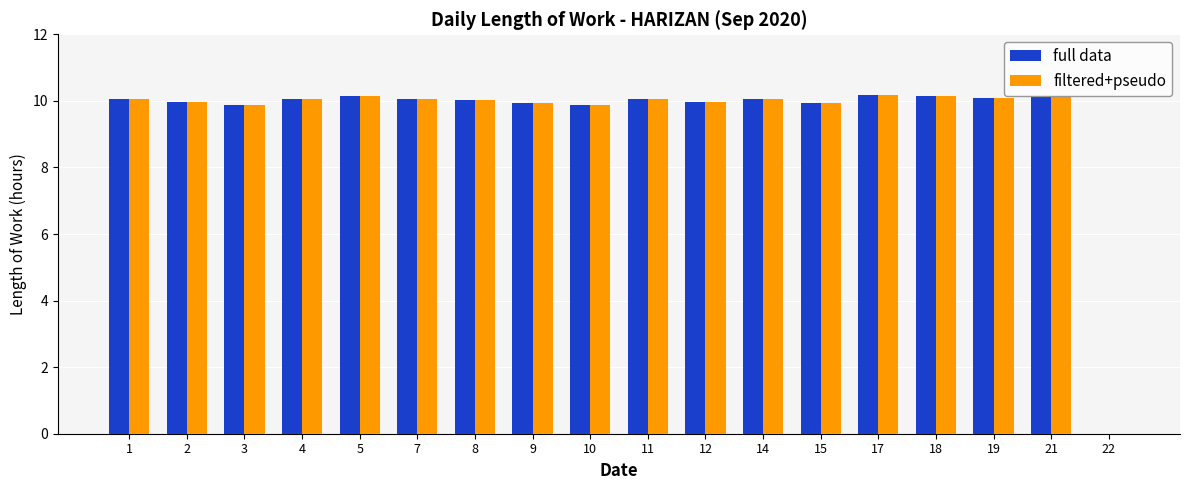

How many values in filtered+pseudo are above zero?

17